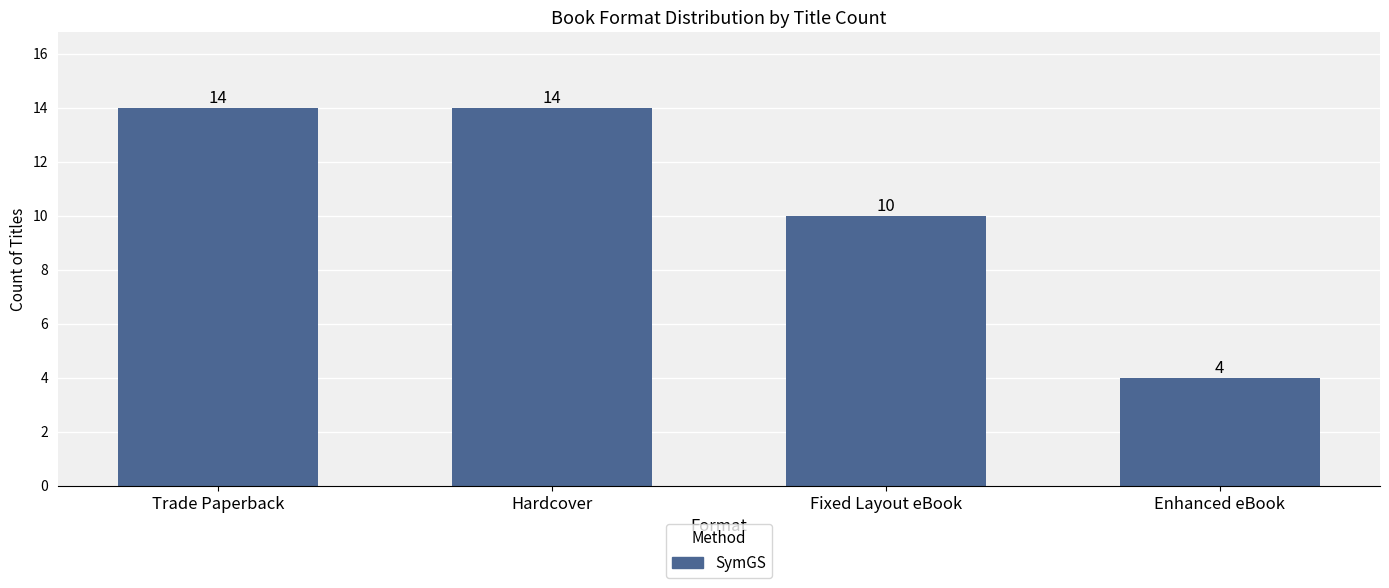

Which category has the lowest value across all series?

Enhanced eBook